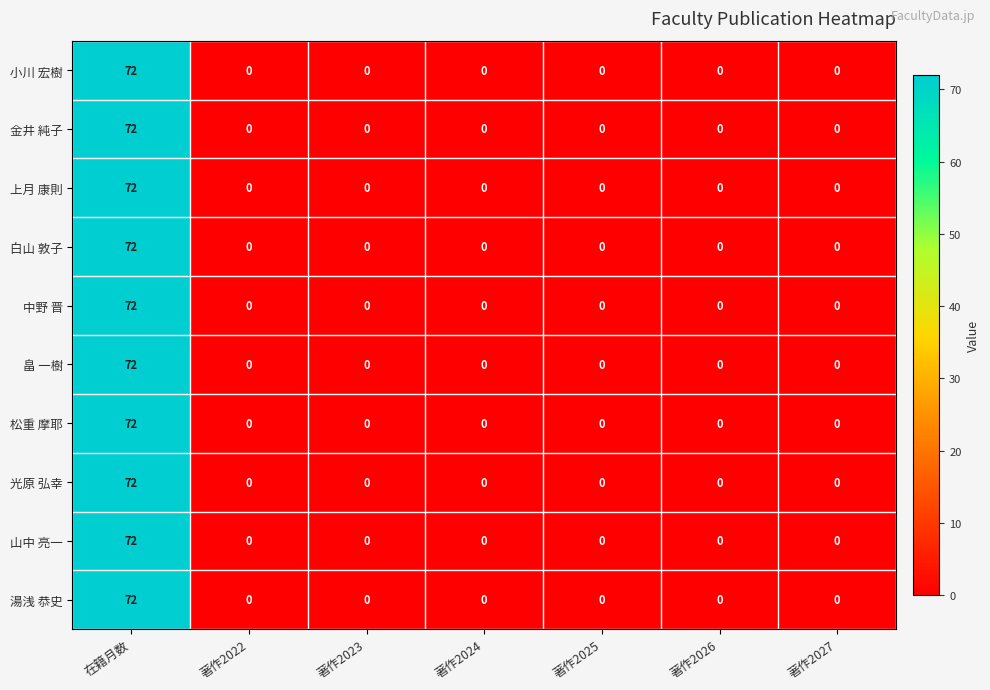

True or false: 上月 康則 has a value of 0 at 著作2022.

True